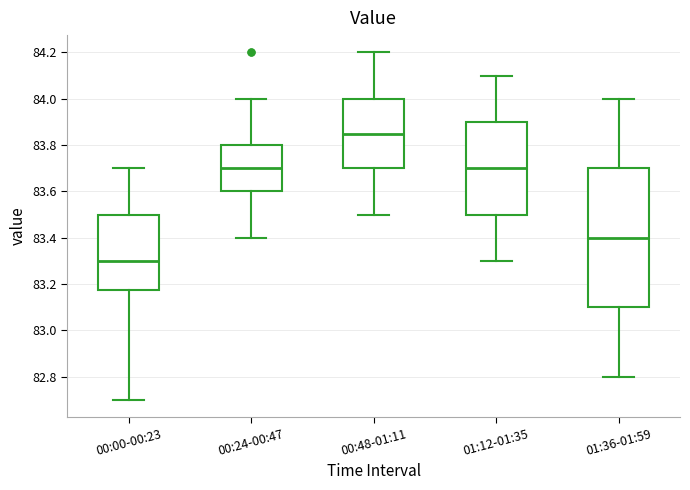

Comparing the boxes themselves (not the whiskers), which one is the tallest?

01:36-01:59